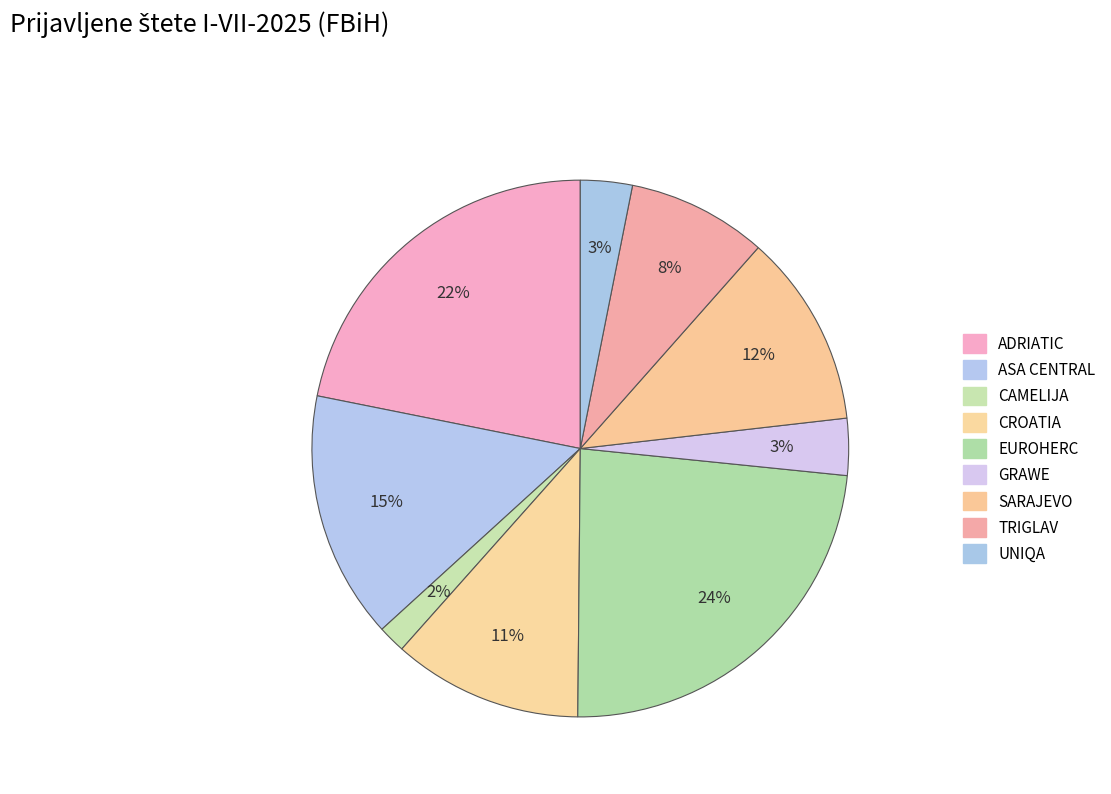

To the nearest percent, what is the combined percentage of ADRIATIC and UNIQA?

25%